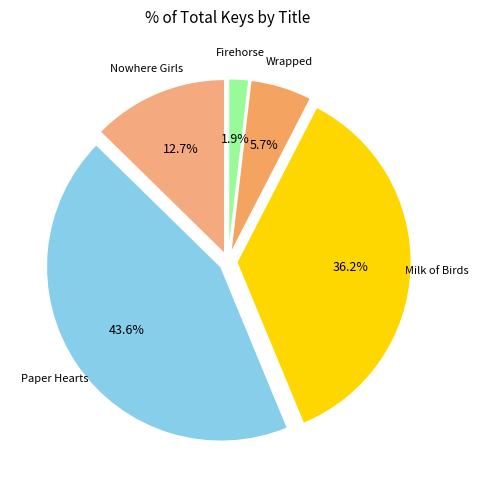

How many segments does this pie chart have?

5